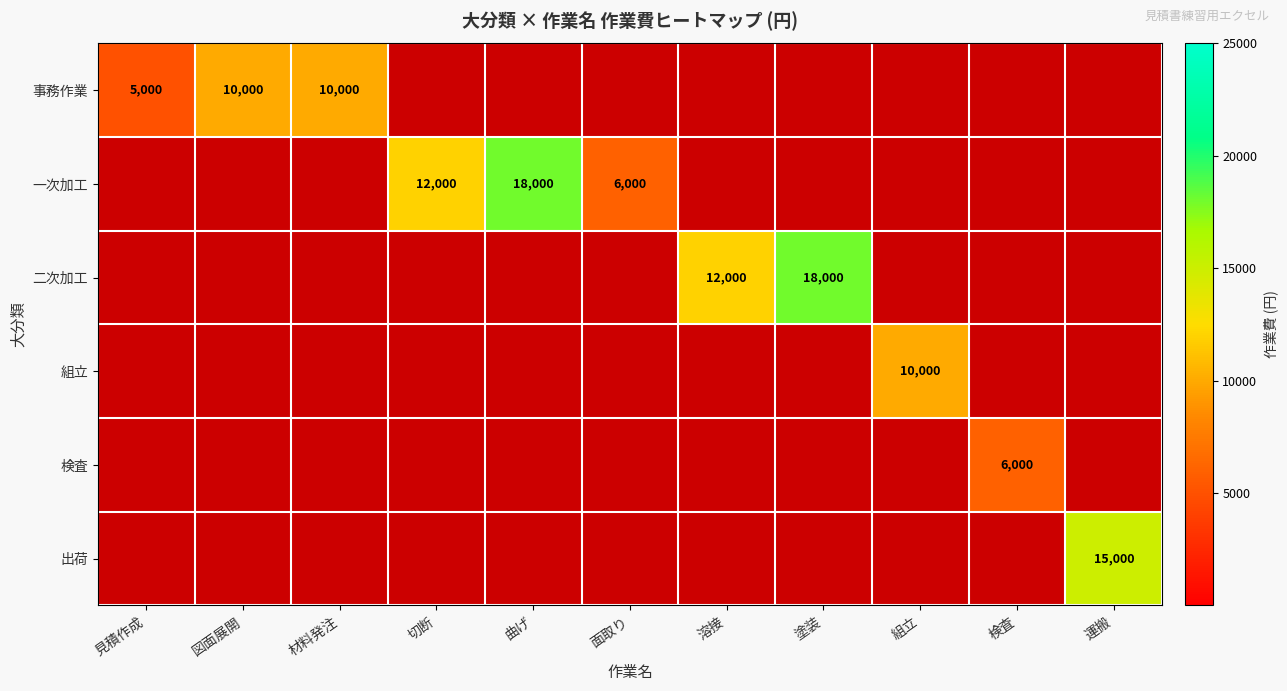

What is the sum of the 事務作業 values at 見積作成 and 図面展開?

15000